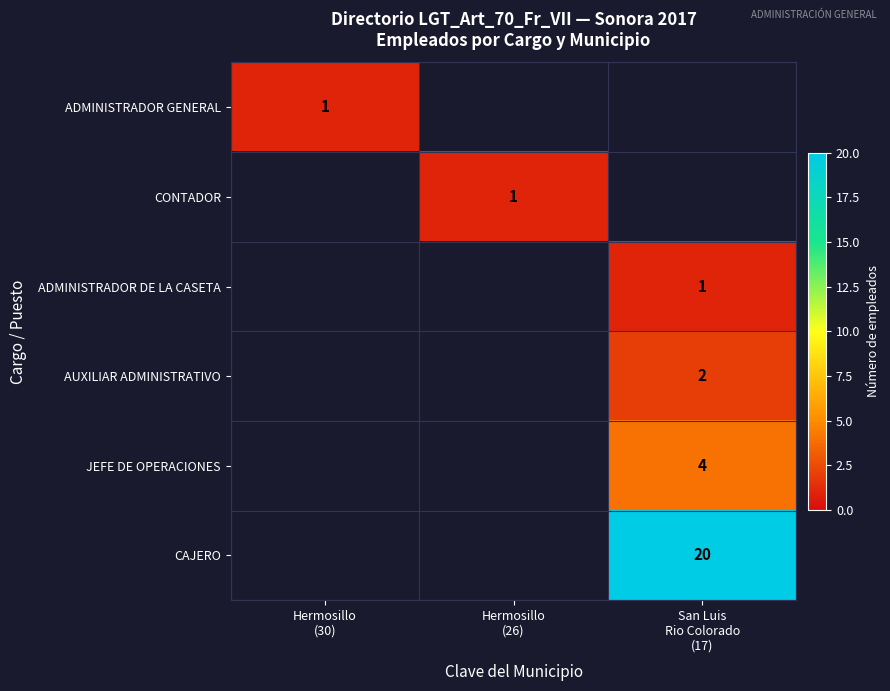

Rank the categories by CONTADOR value from highest to lowest.

Hermosillo (30), Hermosillo (26), San Luis Rio Colorado (17)